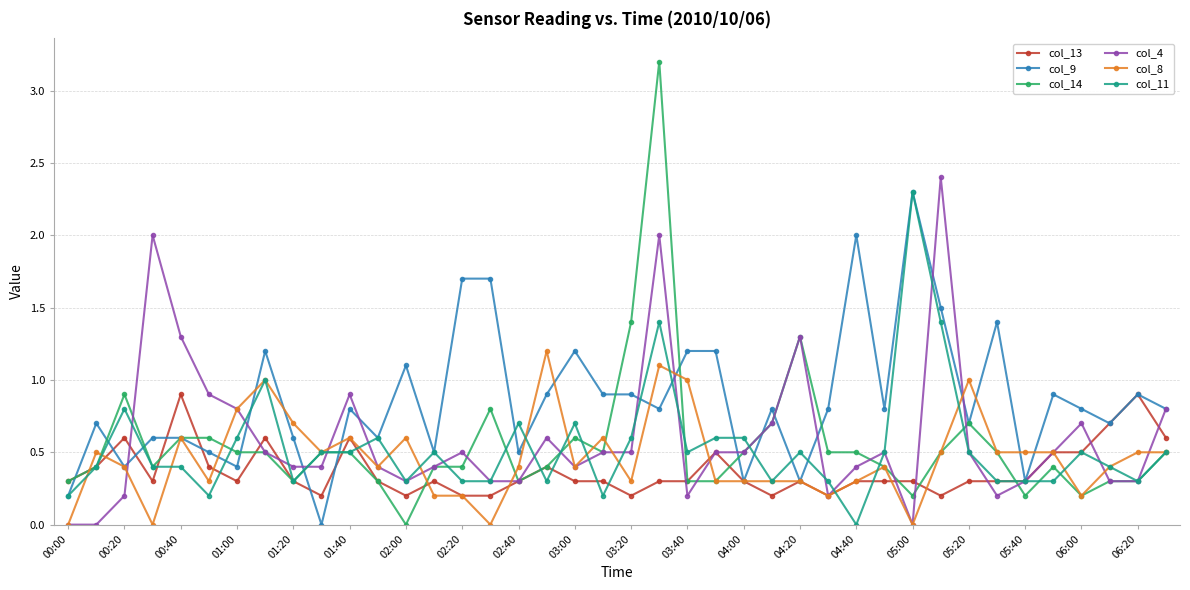

Which series ends up on top after the final intersection of col_4 and col_13?

col_4